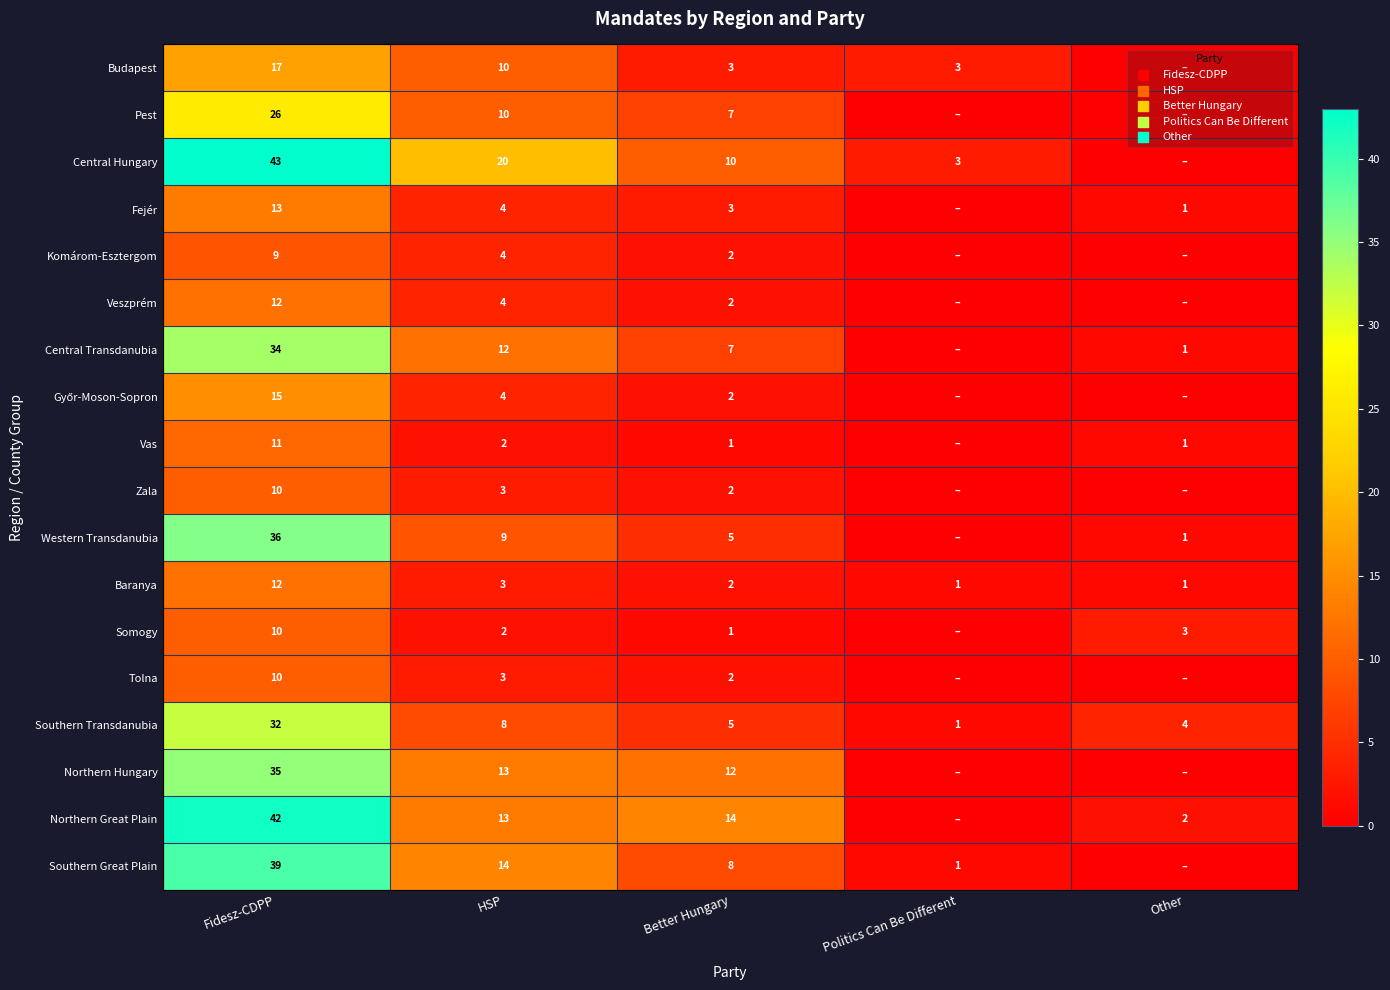

Is it true that Southern Transdanubia equals 32 at Fidesz-CDPP?

True